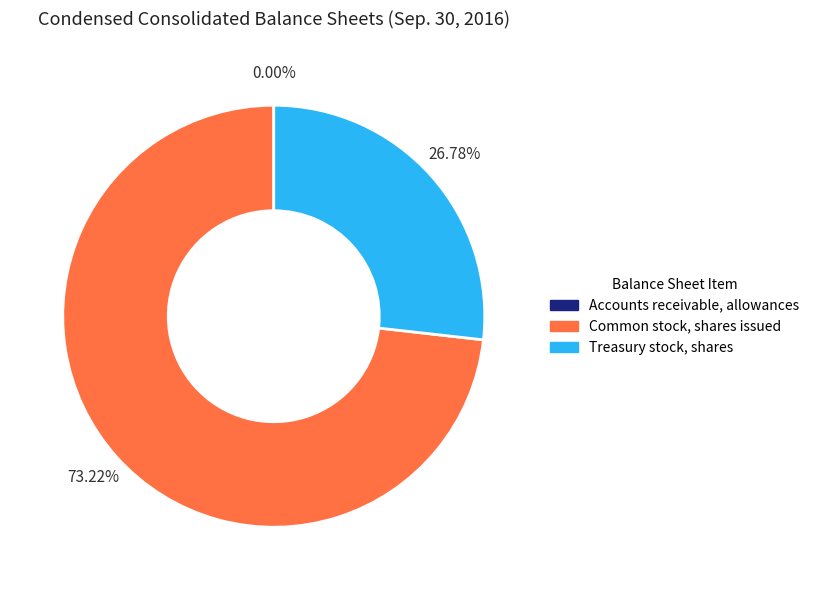

What is the majority slice?

Common stock, shares issued